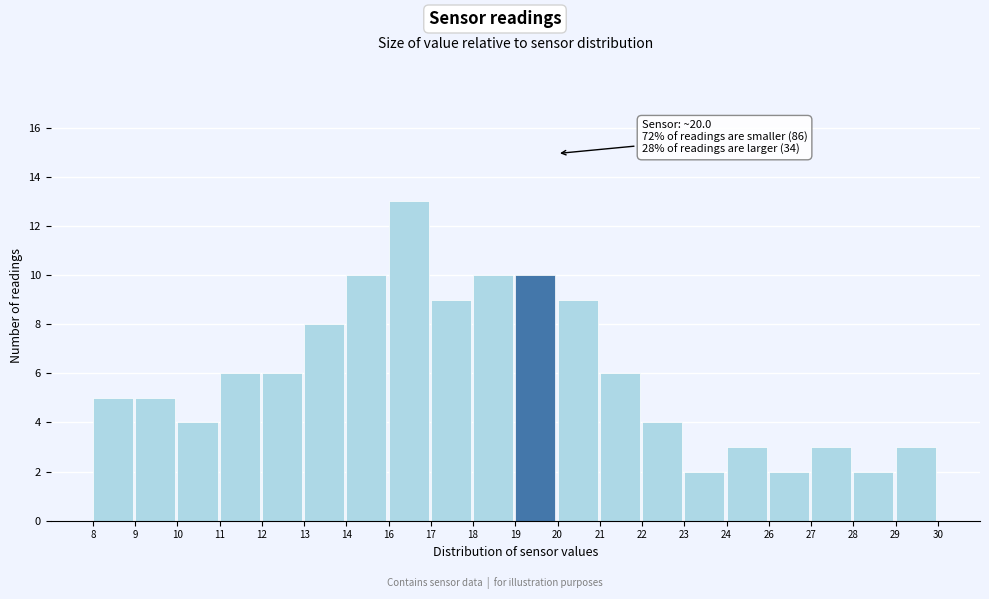

Reading right to left, transcribe all the data shown in this chart.

3	2	3	2	3	2	4	6	9	10	10	9	13	10	8	6	6	4	5	5